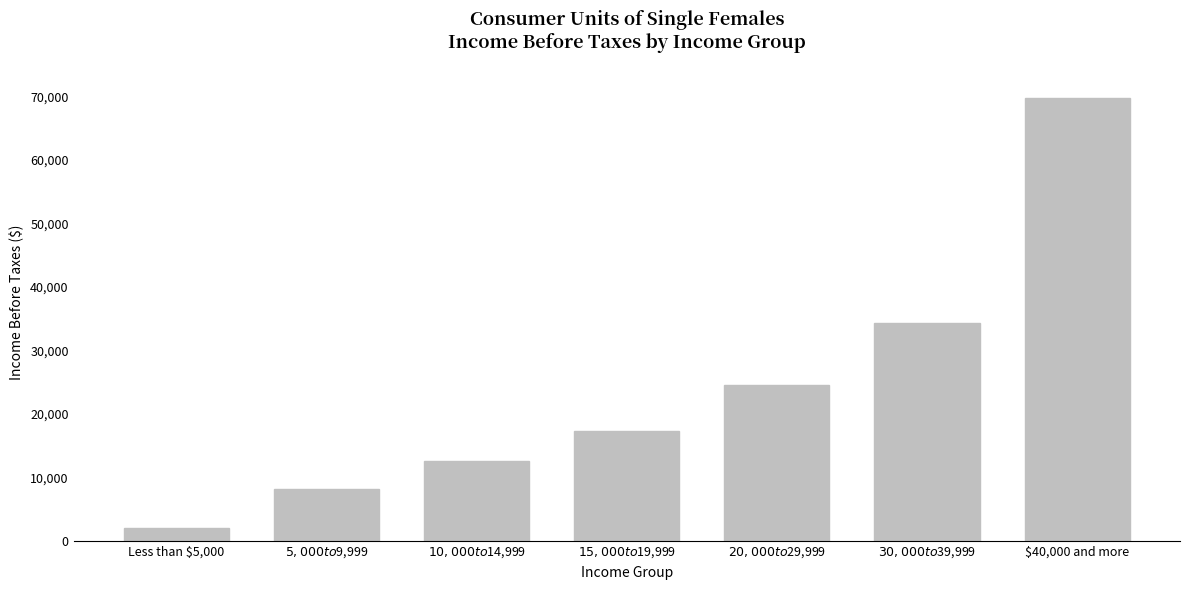

Reading left to right, transcribe all the data shown in this chart.

2102	8133	12555	17317	24473	34384	69814